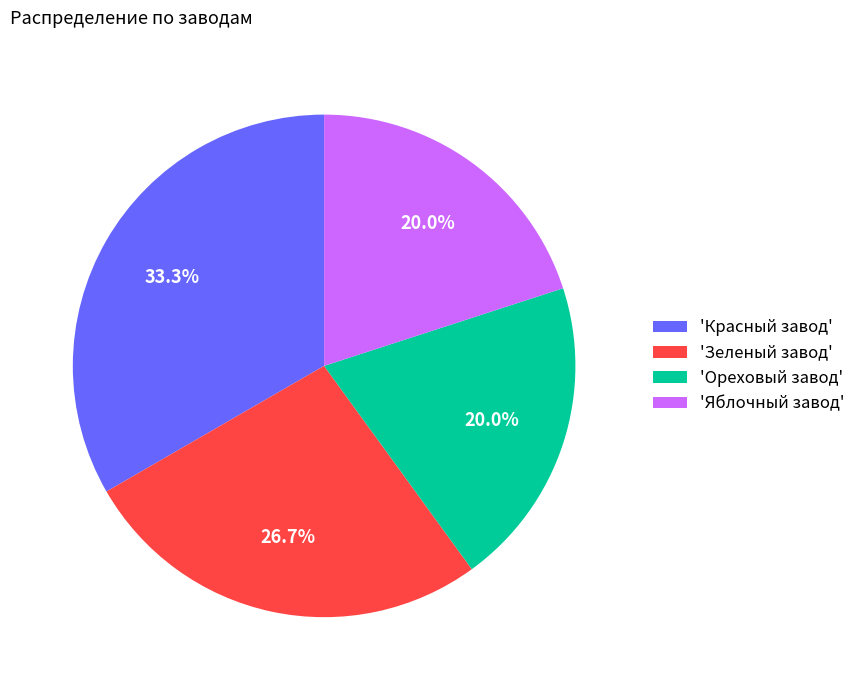

What portion of the pie excludes 'Ореховый завод'?

80.0%